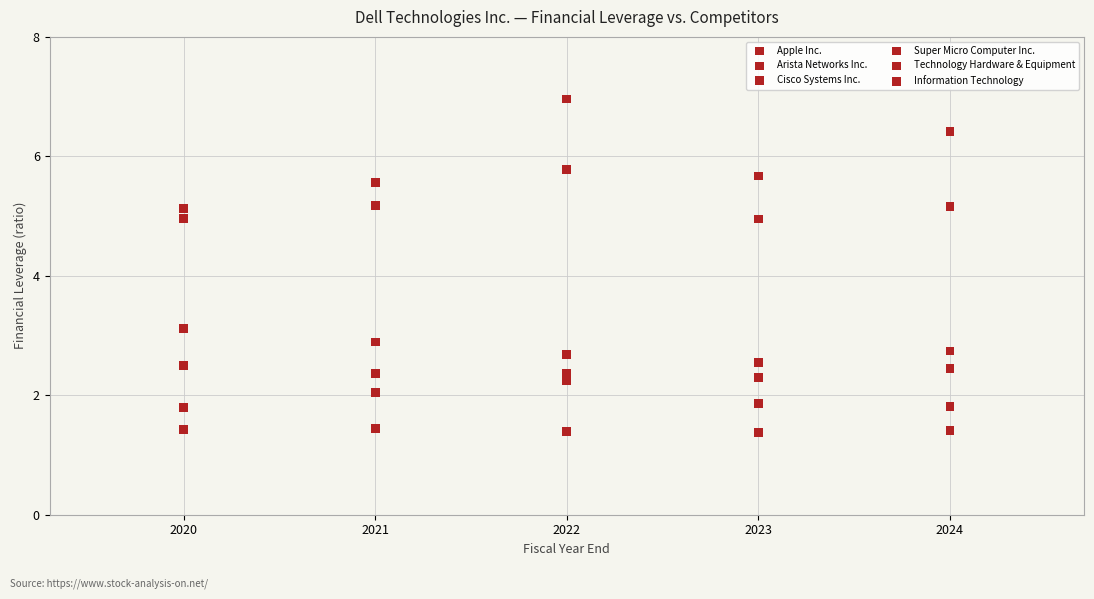

Count the number of points in this scatter plot.

30